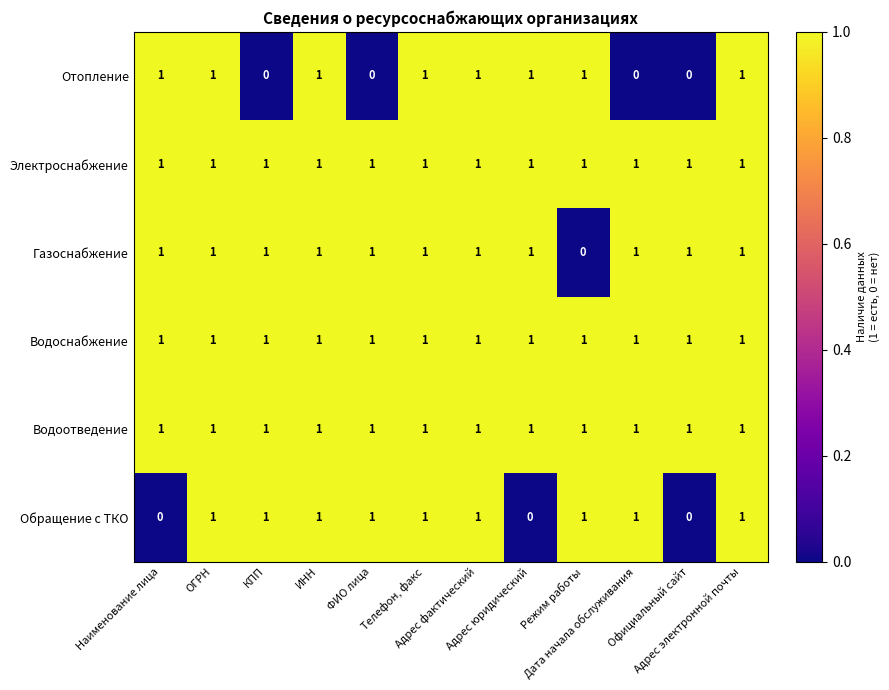

At how many categories does at least one series exceed 0?

12